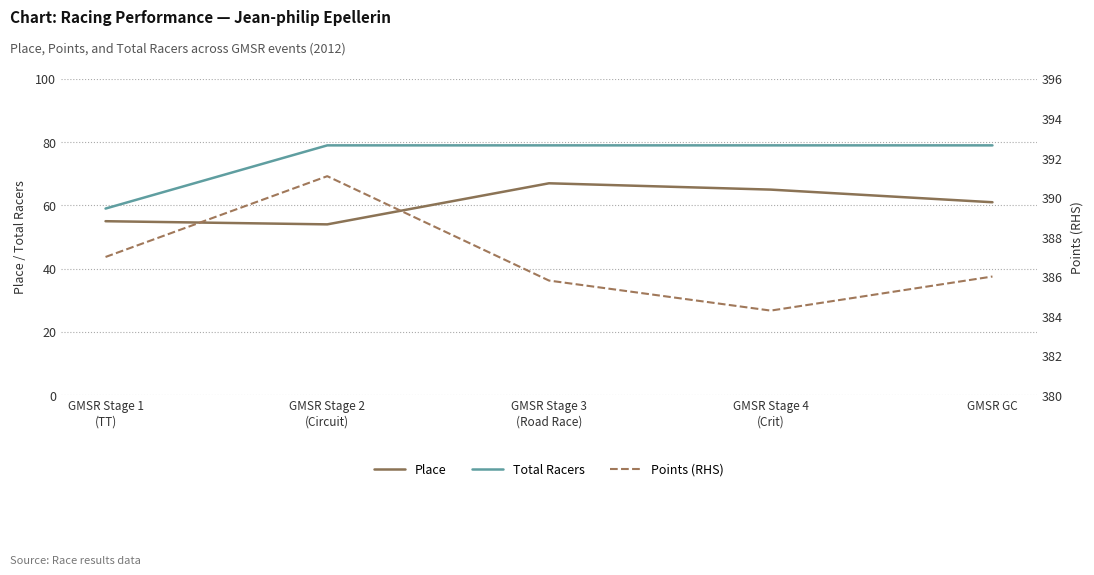

List the series in order of their peak value, lowest first.

Place, Total Racers, Points (RHS)